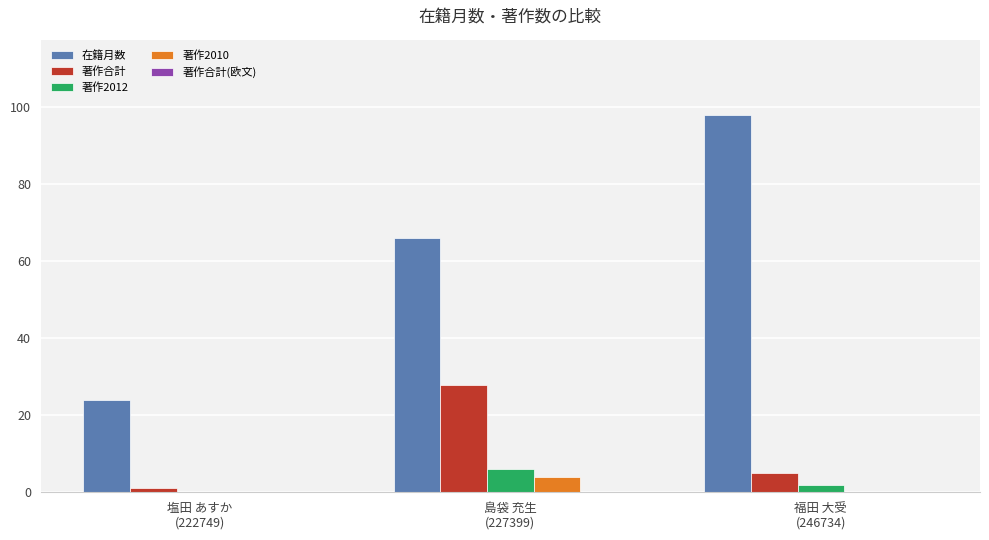

The 著作2010 series shows 0 at 塩田 あすか
(222749). True or false?

True